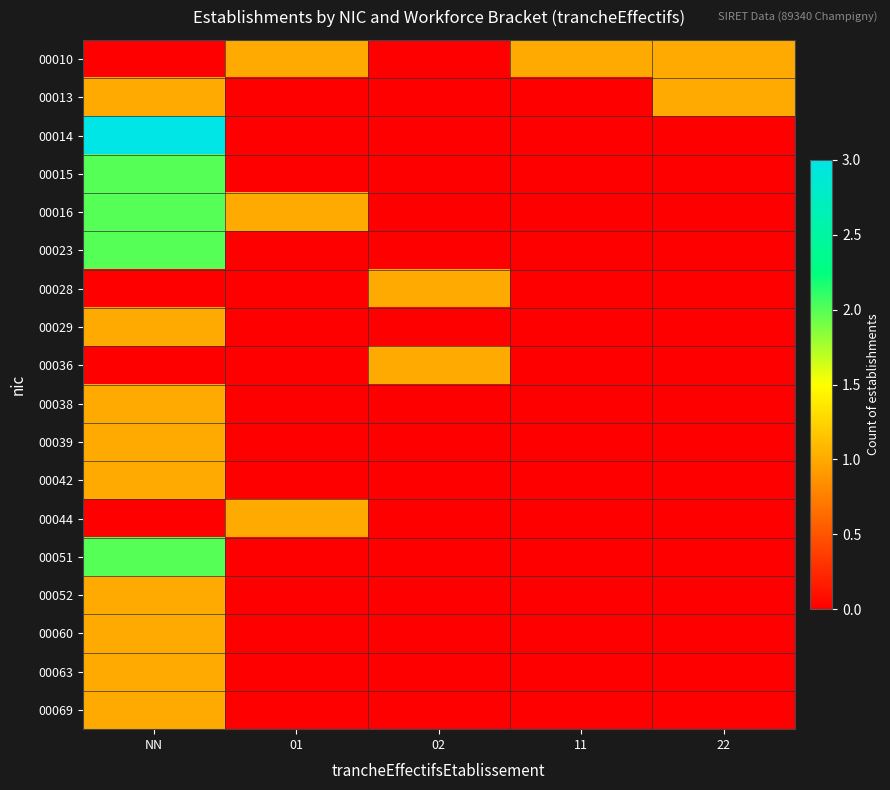

Reading left to right, transcribe all the data shown in this chart.

00010: NN=0	01=1	02=0	11=1	22=1
00013: NN=1	01=0	02=0	11=0	22=1
00014: NN=3	01=0	02=0	11=0	22=0
00015: NN=2	01=0	02=0	11=0	22=0
00016: NN=2	01=1	02=0	11=0	22=0
00023: NN=2	01=0	02=0	11=0	22=0
00028: NN=0	01=0	02=1	11=0	22=0
00029: NN=1	01=0	02=0	11=0	22=0
00036: NN=0	01=0	02=1	11=0	22=0
00038: NN=1	01=0	02=0	11=0	22=0
00039: NN=1	01=0	02=0	11=0	22=0
00042: NN=1	01=0	02=0	11=0	22=0
00044: NN=0	01=1	02=0	11=0	22=0
00051: NN=2	01=0	02=0	11=0	22=0
00052: NN=1	01=0	02=0	11=0	22=0
00060: NN=1	01=0	02=0	11=0	22=0
00063: NN=1	01=0	02=0	11=0	22=0
00069: NN=1	01=0	02=0	11=0	22=0